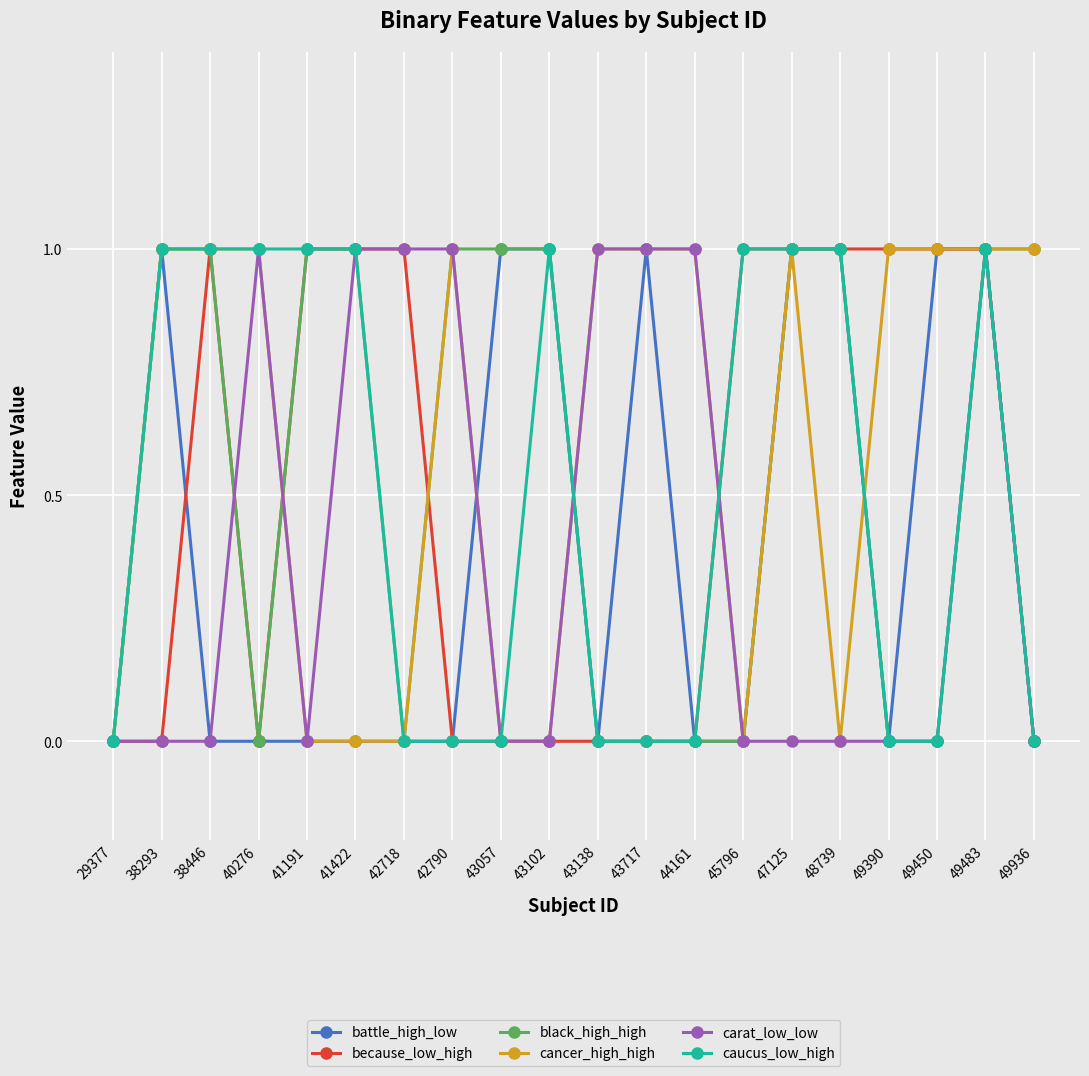

True or false: caucus_low_high has more than 1 interior local peaks.

True